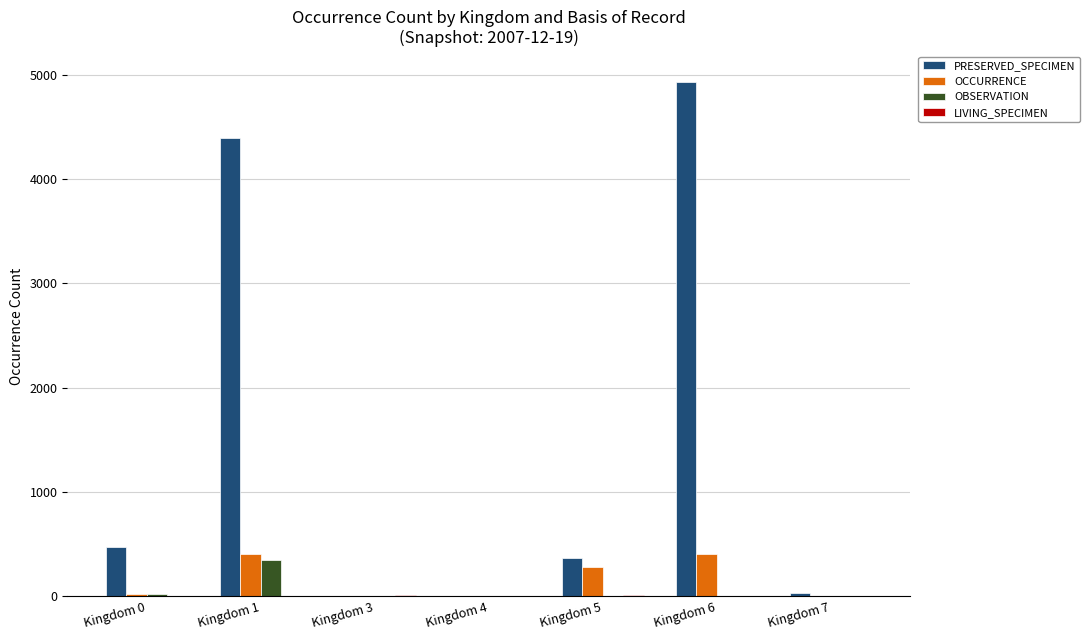

How many categories are shown in the chart?

7